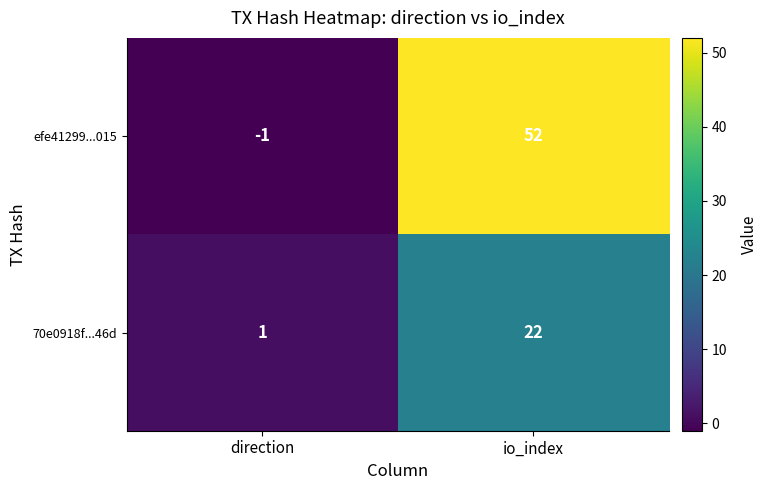

What is the sum of all 70e0918f...46d values?

23